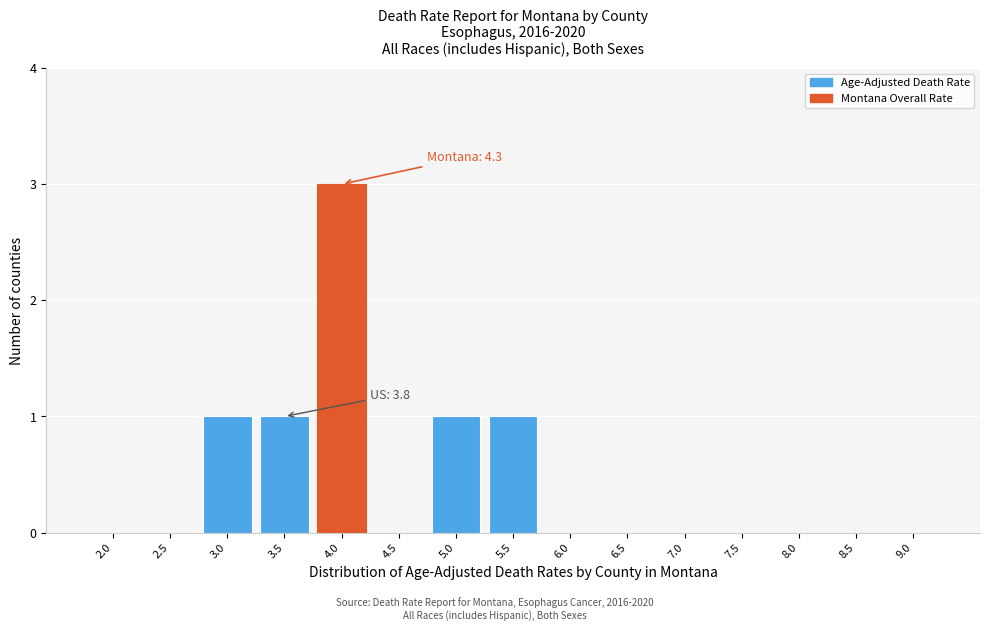

Reading left to right, what are all the values shown in this chart?

2.0=0	2.5=0	3.0=1	3.5=1	4.0=3	4.5=0	5.0=1	5.5=1	6.0=0	6.5=0	7.0=0	7.5=0	8.0=0	8.5=0	9.0=0